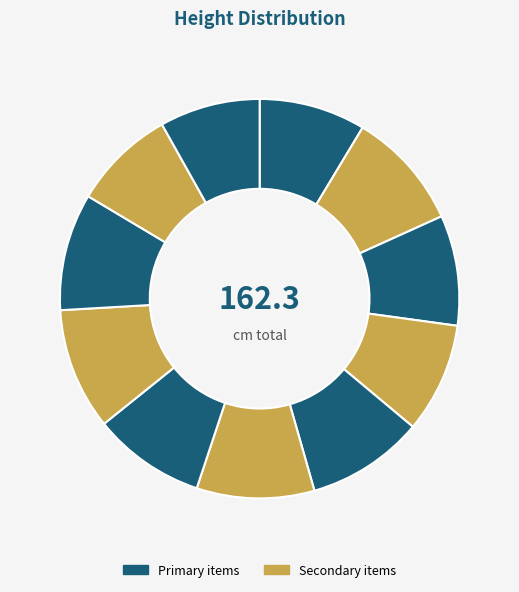

Count the number of slices in the pie.

11